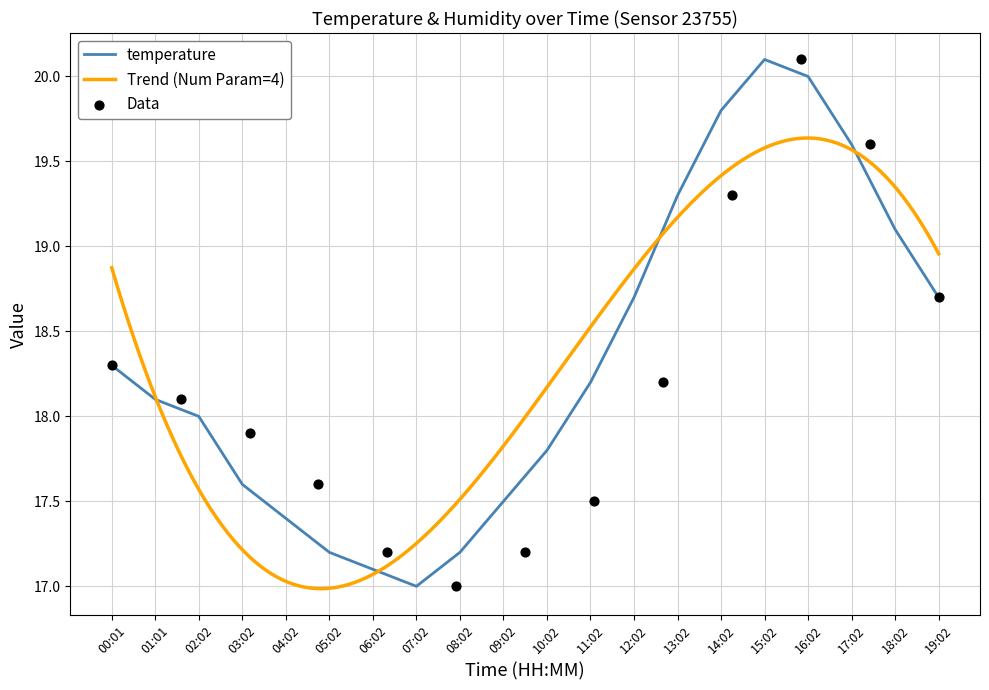

What is the change in value from 05:02 to 16:02?

+2.8